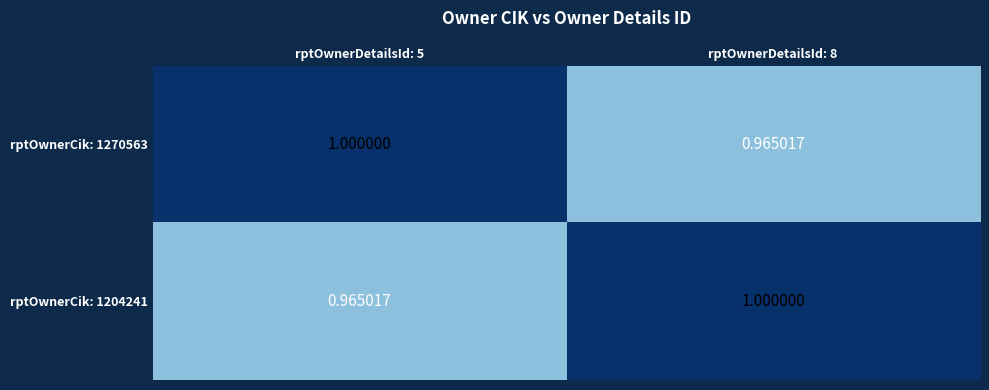

How many series are shown in this chart?

2